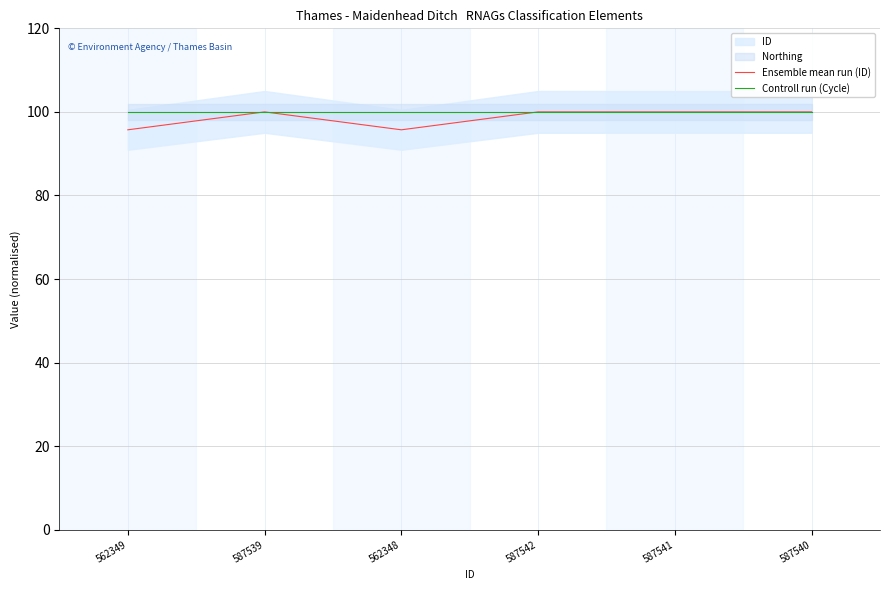

At which category is the sum across all series the highest?

587542